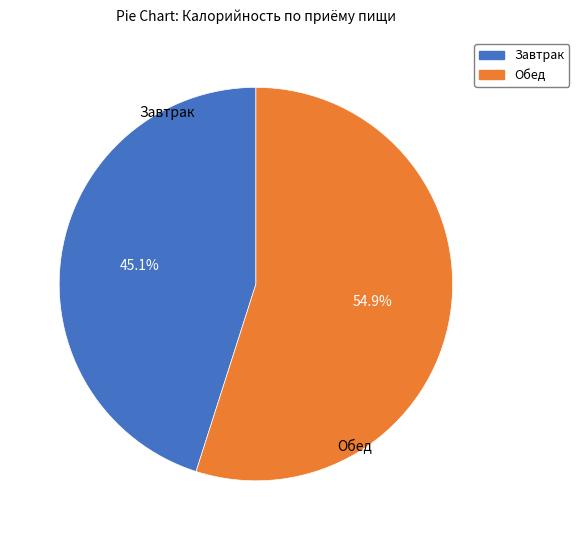

Is Обед the majority of the pie?

Yes